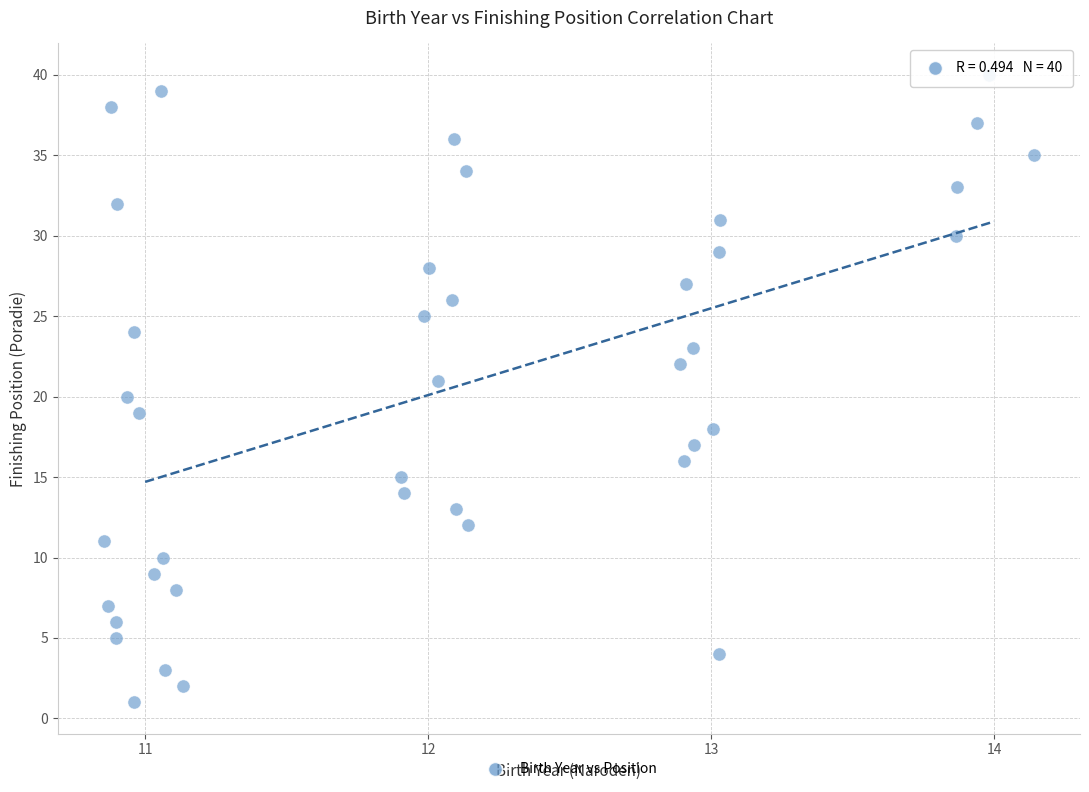

What is the range of Y values (max minus min)?

39